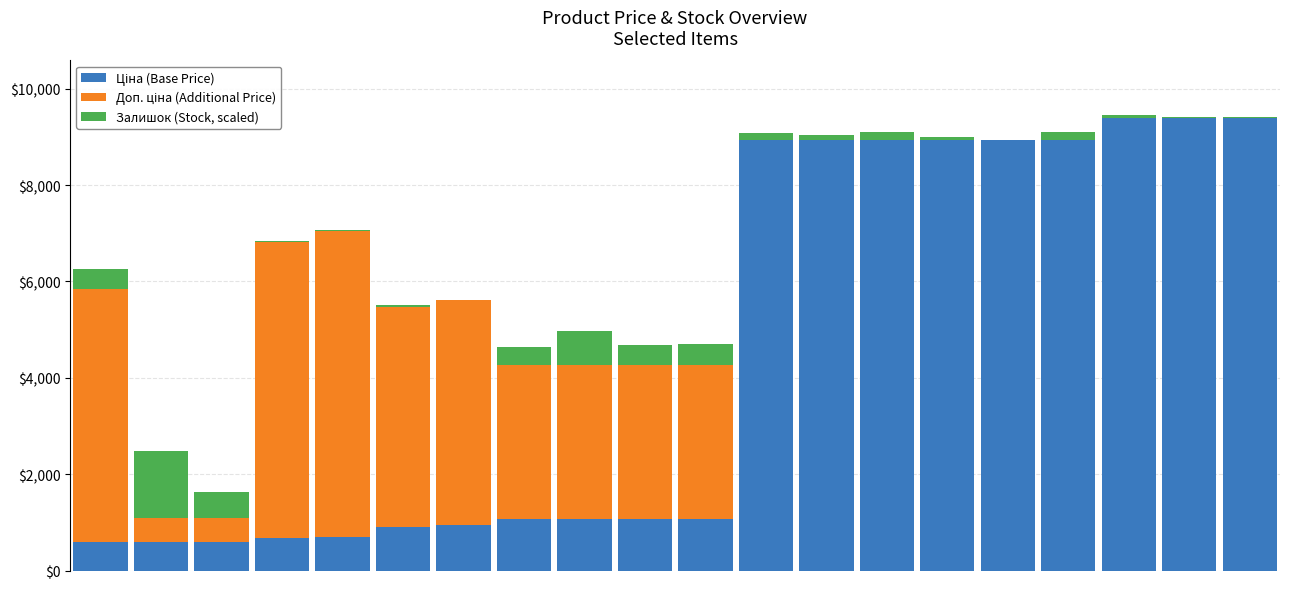

Does the chart contain stacked bars?

Yes